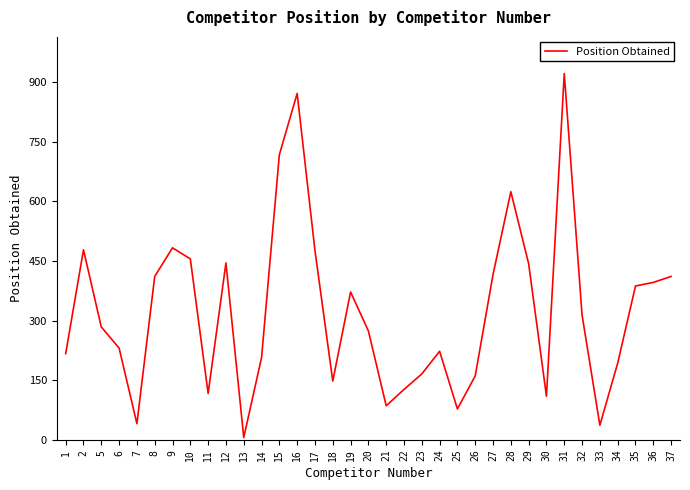

Between 32 and 9, which is larger?

9